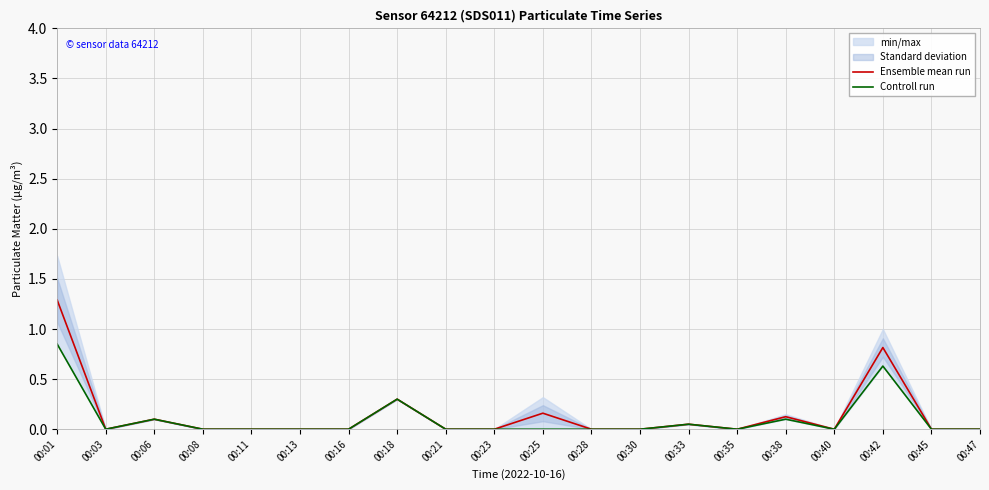

True or false: Controll run and Ensemble mean run intersect in this chart.

False